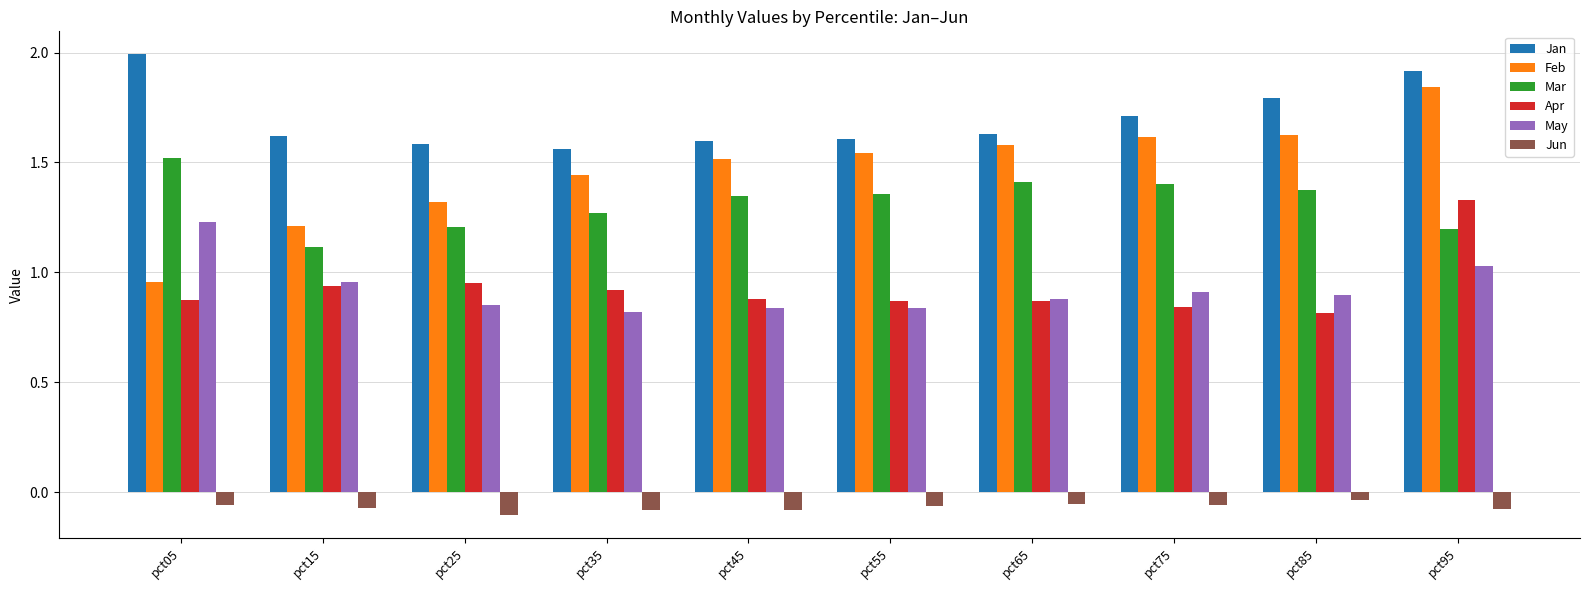

Are the bars grouped side by side (vs. stacked)?

Yes